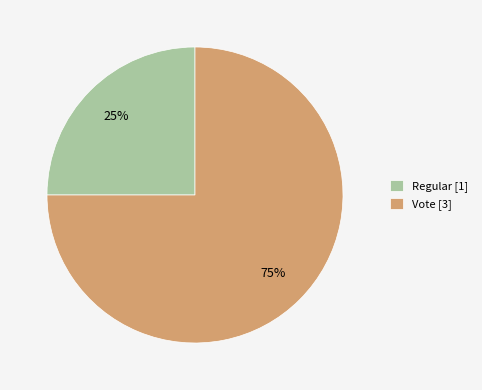

Is the sum of Regular and Vote greater than half?

Yes